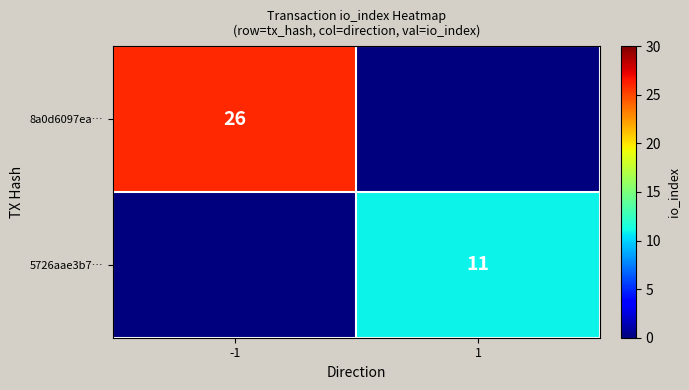

Is it true that 5726aae3b7… equals 3 at 1?

False